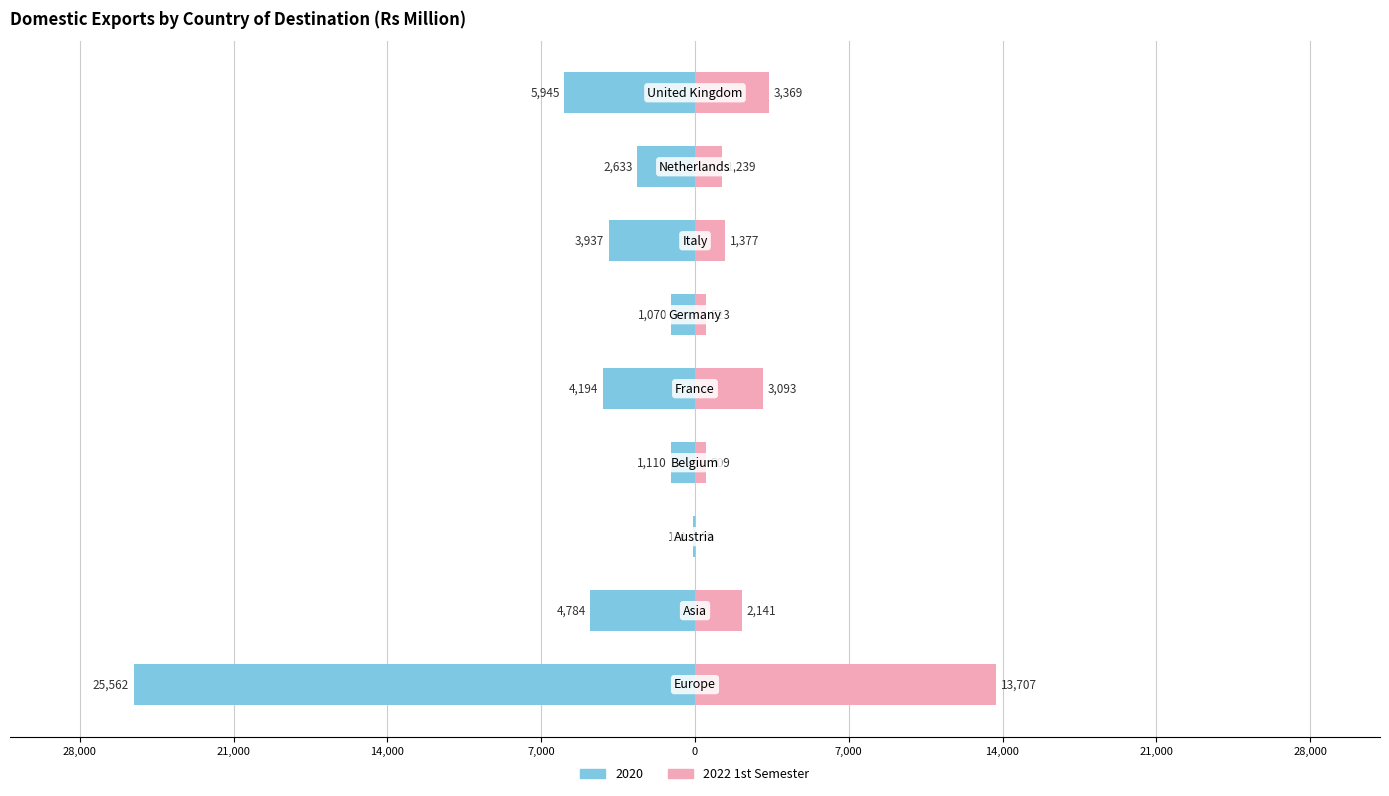

Which has a higher value, 21,000 or 21,000?

21,000